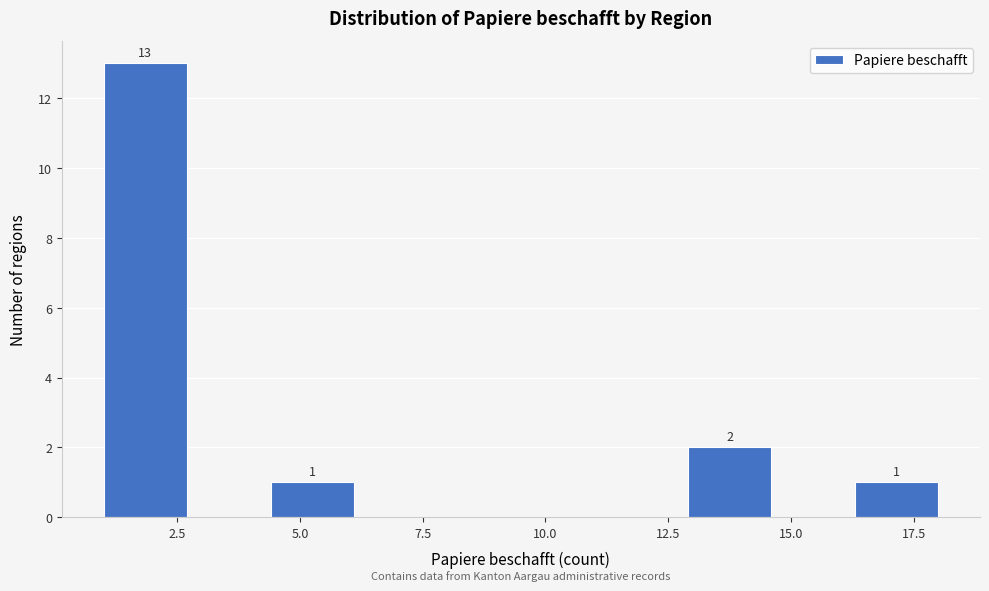

Around what value on the x-axis is the tallest bar? Give the approximate position of its centre, as read against the axis.

2.0